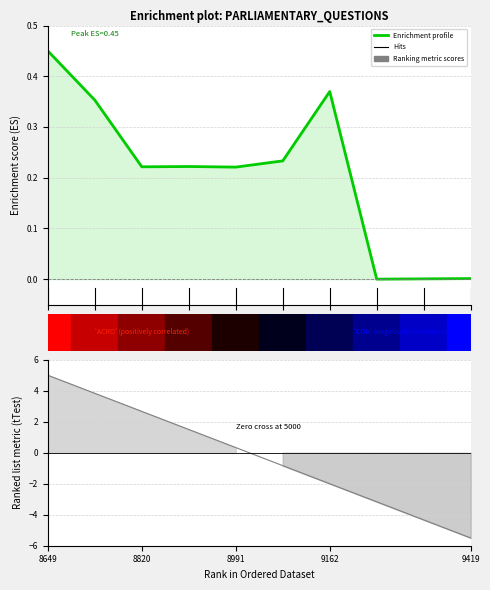

True or false: the data shows 0.4 at 9162.

False